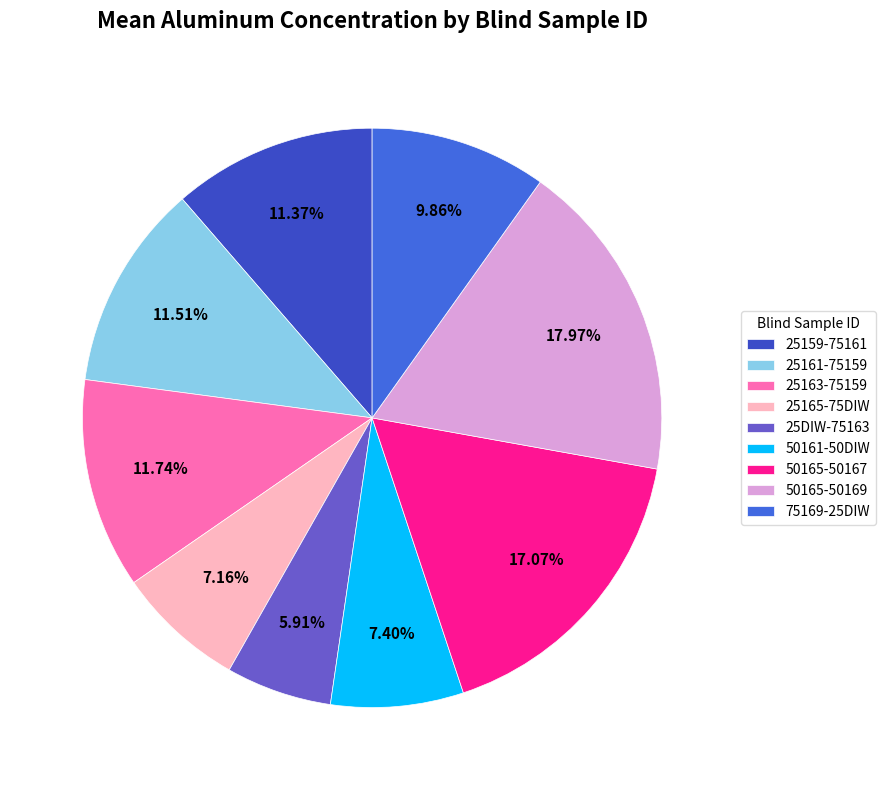

What is the largest slice in the pie chart?

50165-50169